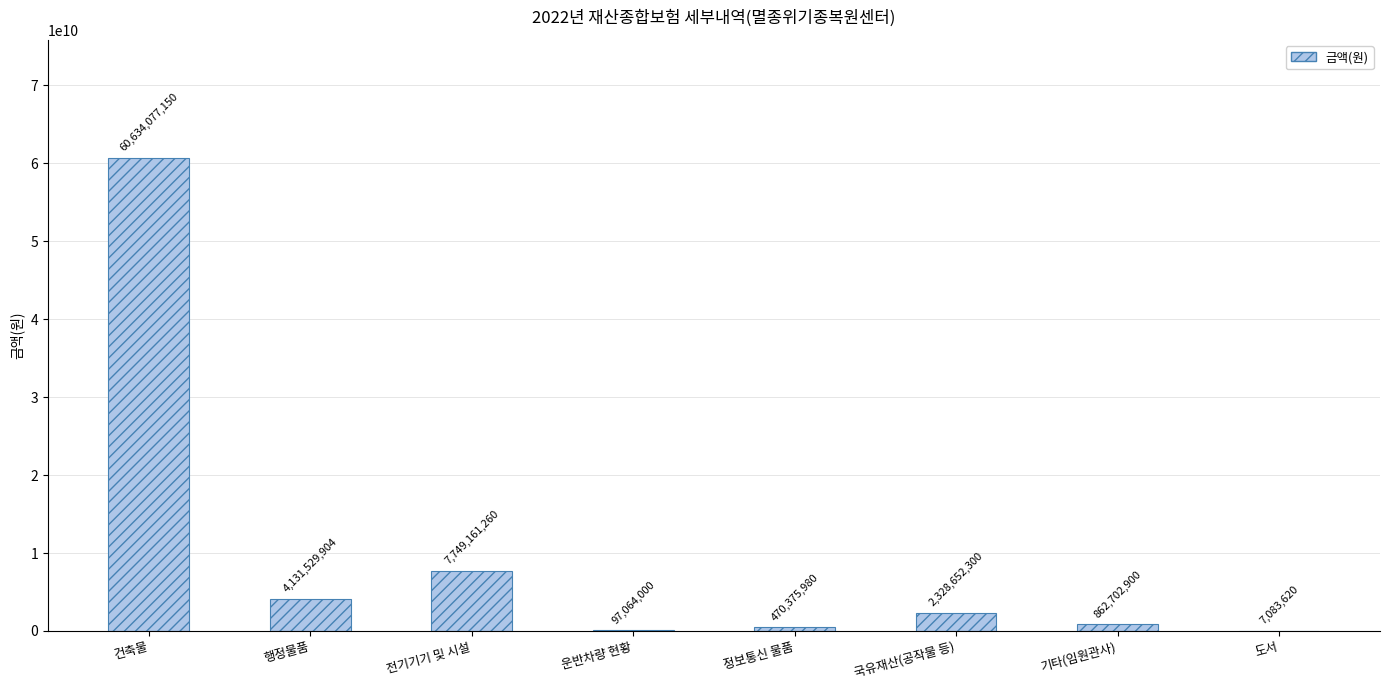

How many distinct data groups are displayed?

1